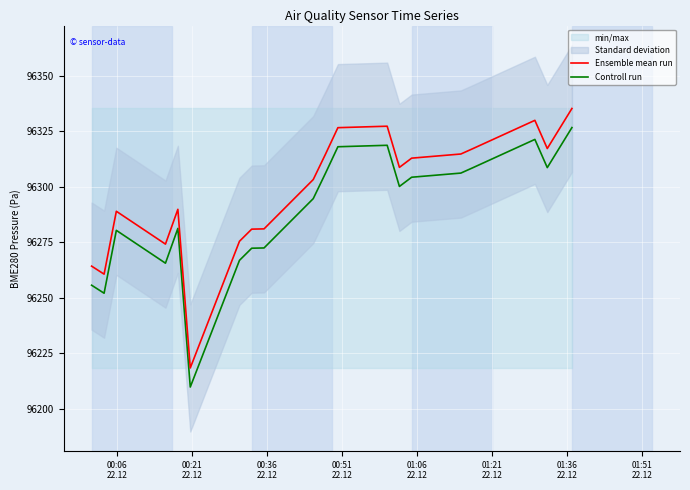

True or false: Ensemble mean run and Controll run intersect in this chart.

False